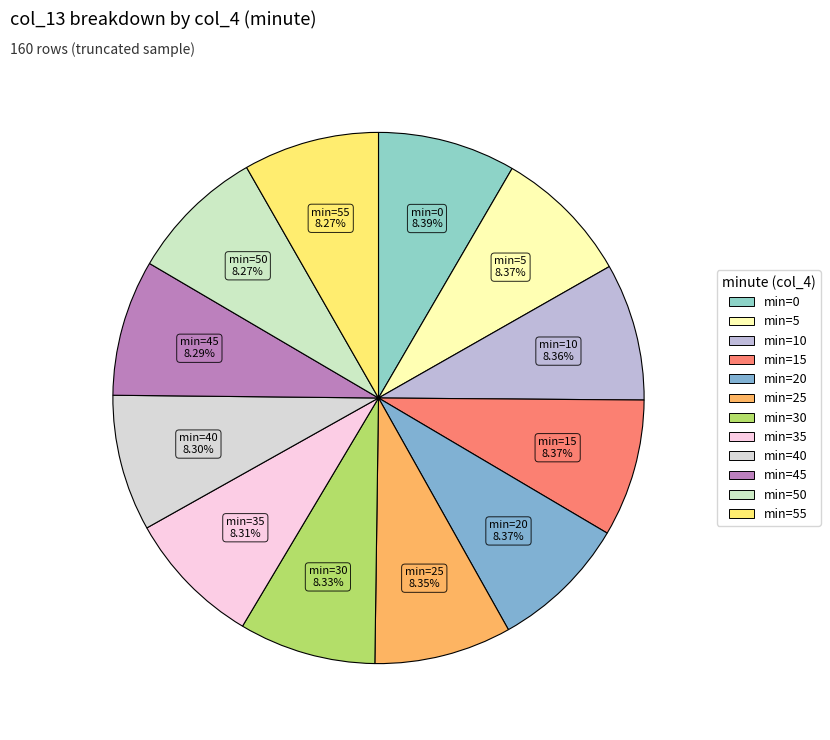

Count the number of slices in the pie.

12